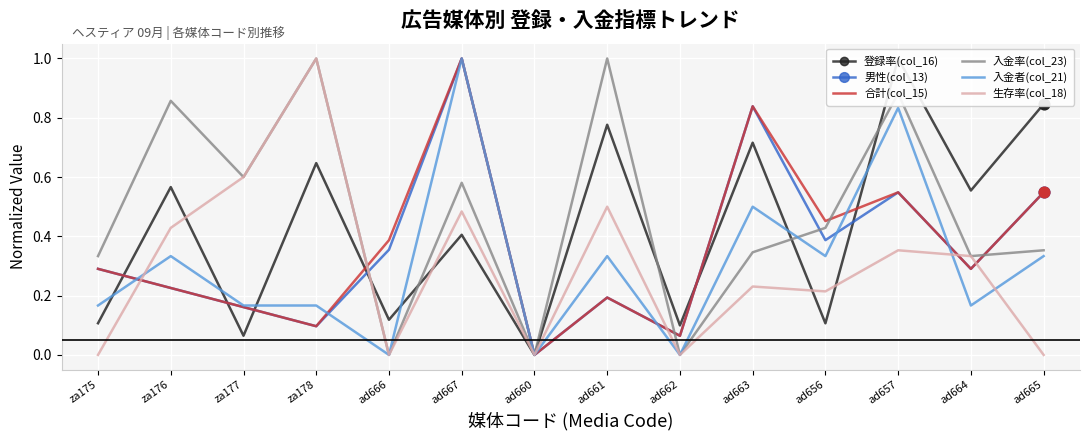

At which category is the sum across all series the highest?

ad667